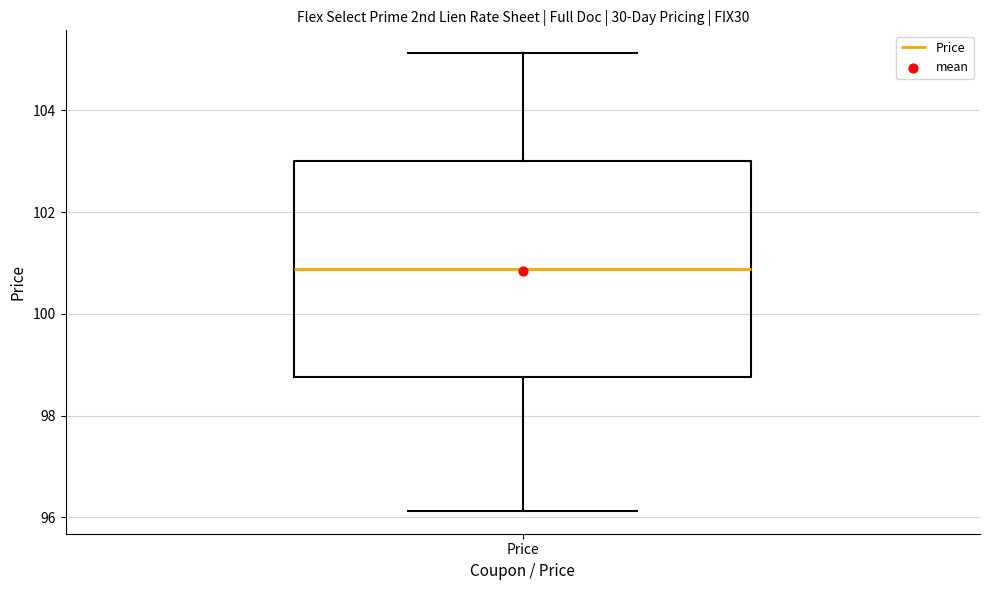

Where does the upper whisker of the box for Price end on the y-axis? The values are not printed on the chart, so give them approximately, as read against the axis.

105.2